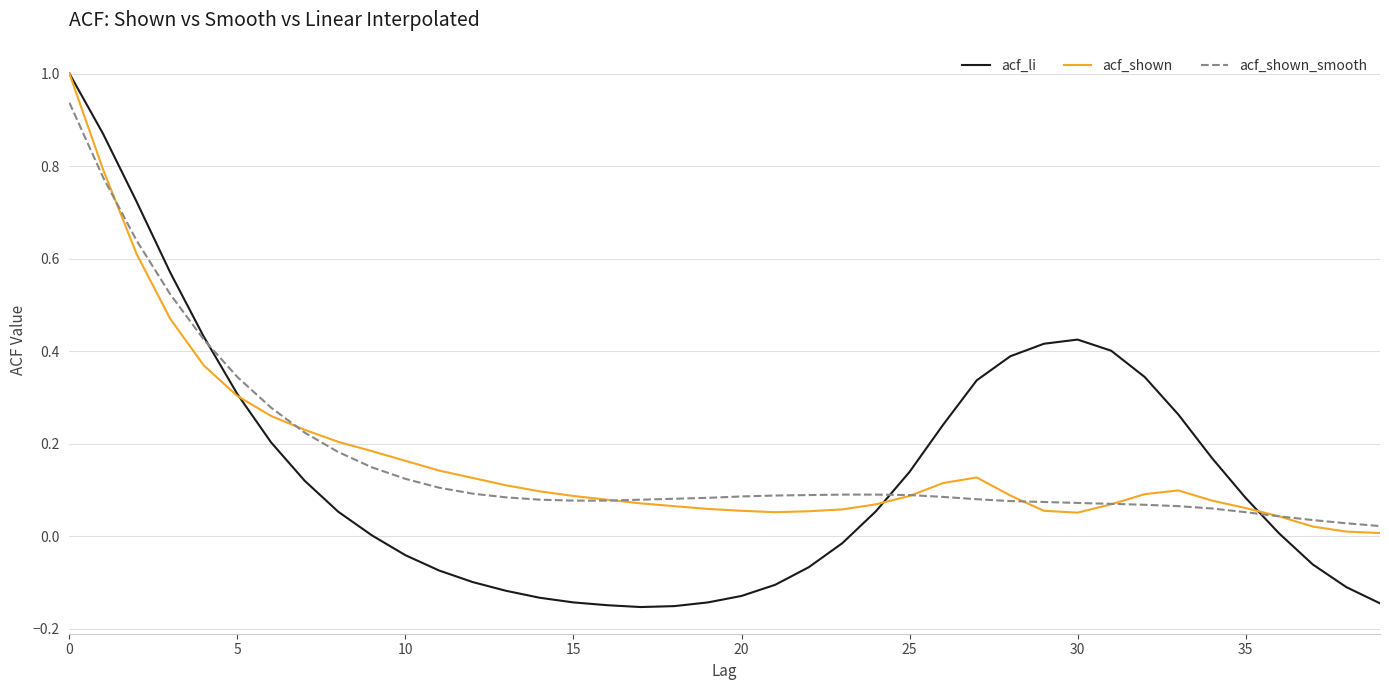

Which series has the widest spread of values?

acf_li